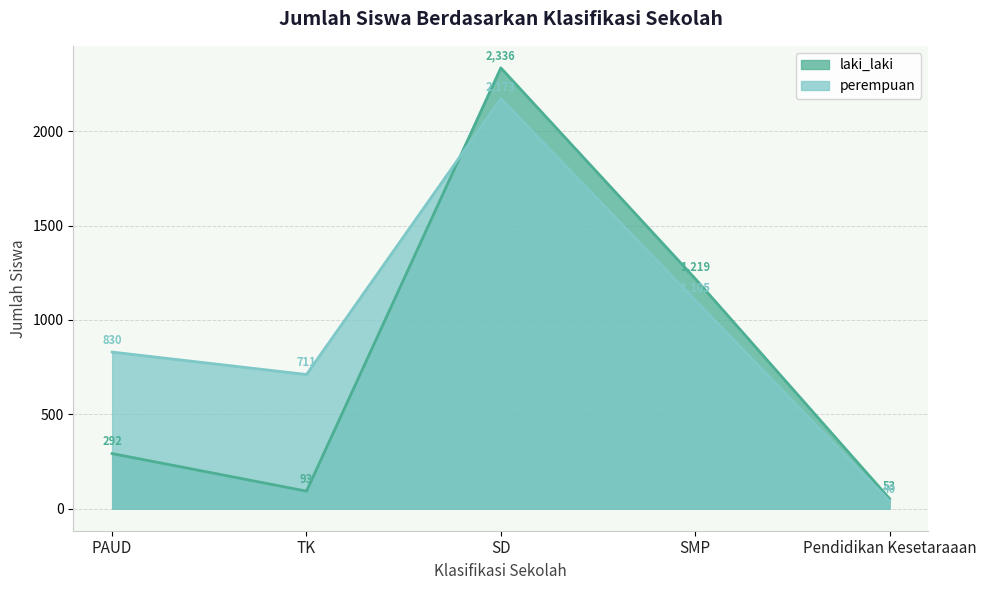

True or false: perempuan and laki_laki intersect in this chart.

True